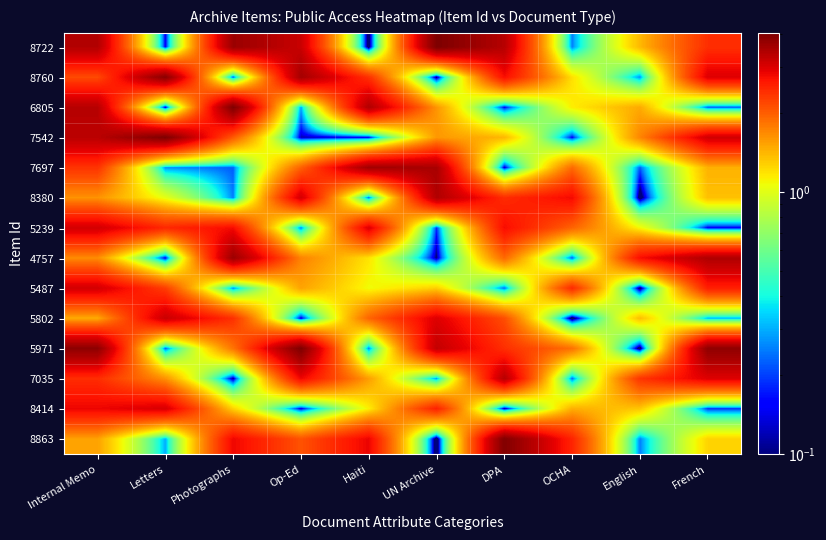

At which category is the sum across all series the highest?

Internal Memo